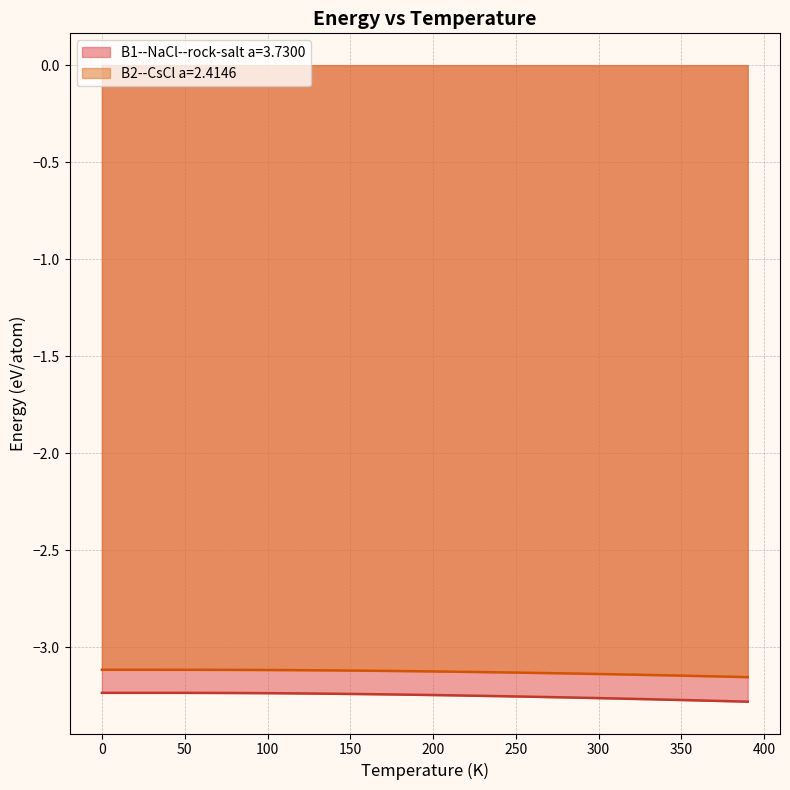

What is the label of the 23rd point from the right?

170.0